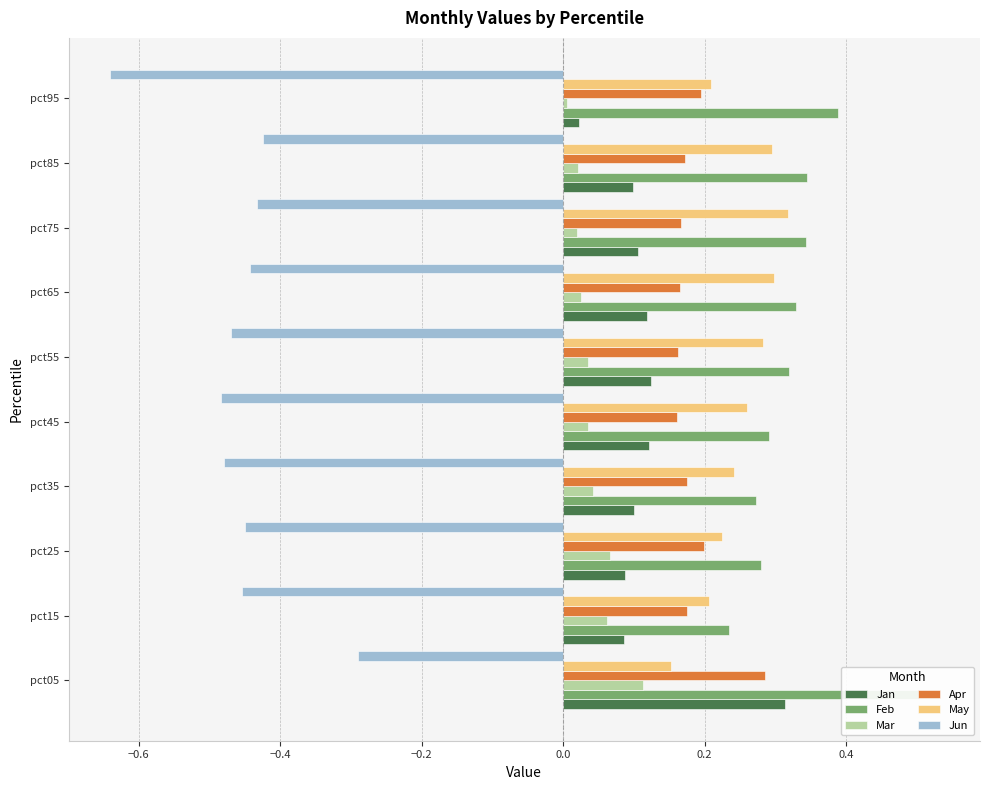

Between pct15 and pct65, which series saw the biggest shift?

Feb